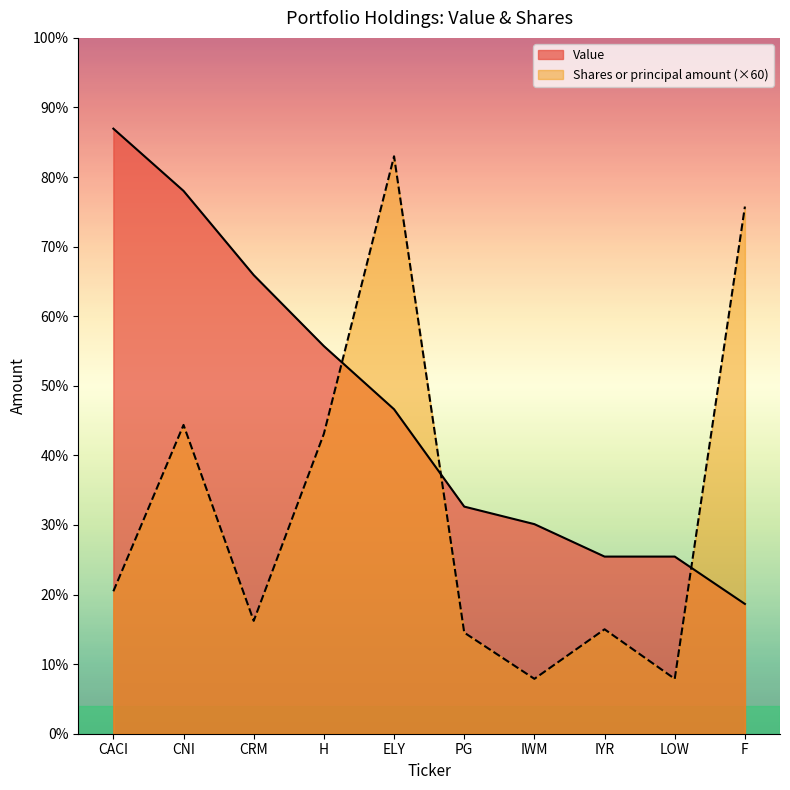

Reading left to right, extract all data points from this chart.

Value: CACI=690000	CNI=619000	CRM=523000	H=442000	ELY=370000	PG=259000	IWM=239000	IYR=202000	LOW=202000	F=148000
Shares or principal amount: CACI=162420	CNI=352140	CRM=128700	H=342060	ELY=658500	PG=115320	IWM=62580	IYR=119100	LOW=62580	F=601140